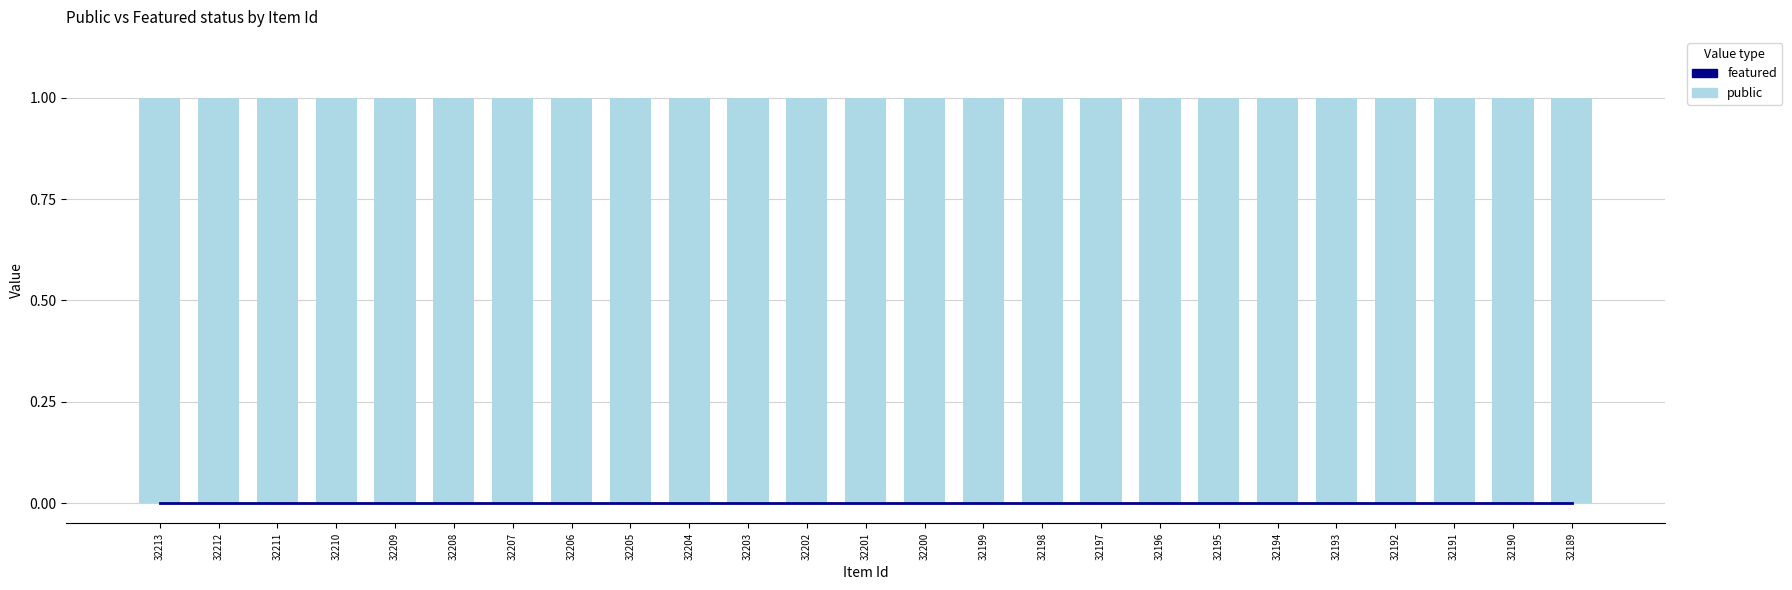

How many groups of bars are there?

25